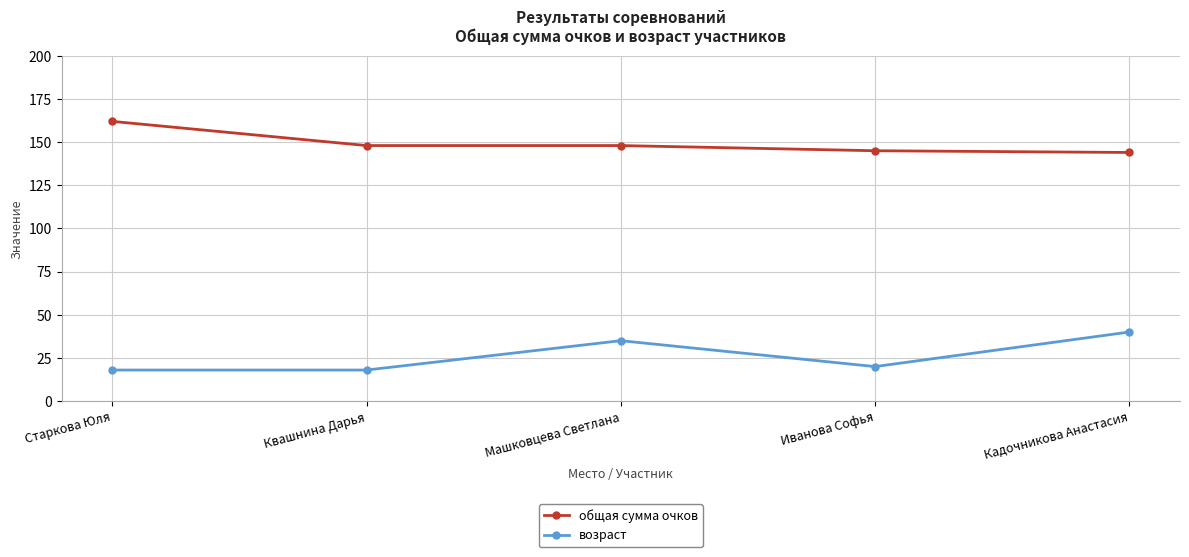

True or false: общая сумма очков has a value of 148 at Квашнина Дарья.

True